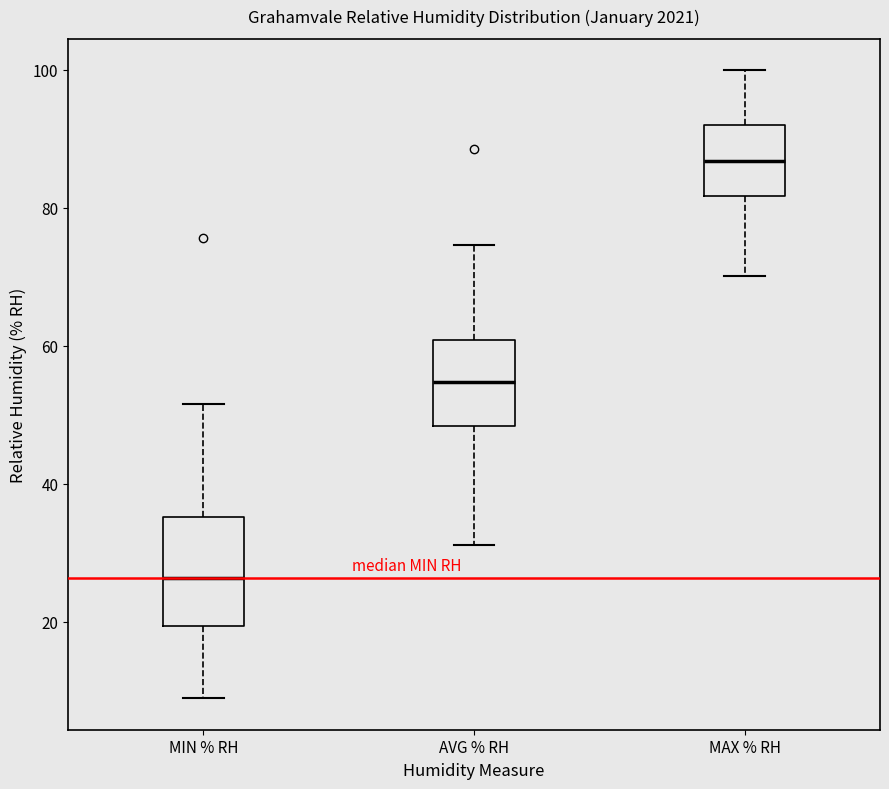

Reading left to right, transcribe this box plot: for each box, give where its median line is, the range the box spans, and where its two whiskers end, as read against the y-axis. The values are not printed on the chart, so give them approximately, as read against the axis.

MIN % RH: median 26, box 20 to 36, whiskers 8 to 52
AVG % RH: median 54, box 48 to 60, whiskers 32 to 74
MAX % RH: median 86, box 82 to 92, whiskers 70 to 100